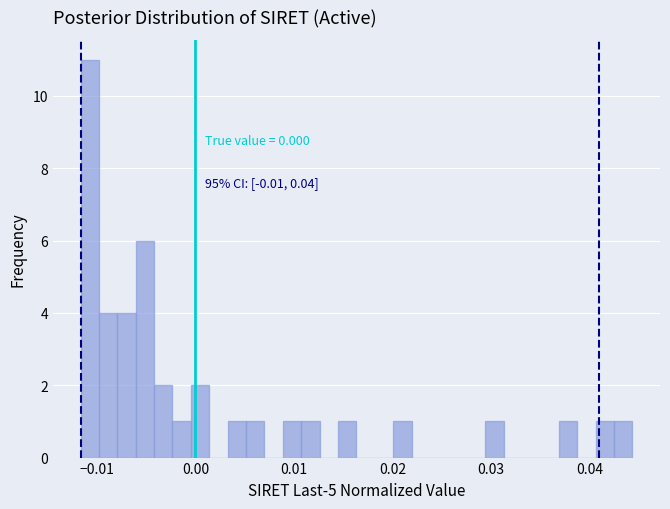

Around what value on the x-axis is the tallest bar? Give the approximate position of its centre, as read against the axis.

-0.011